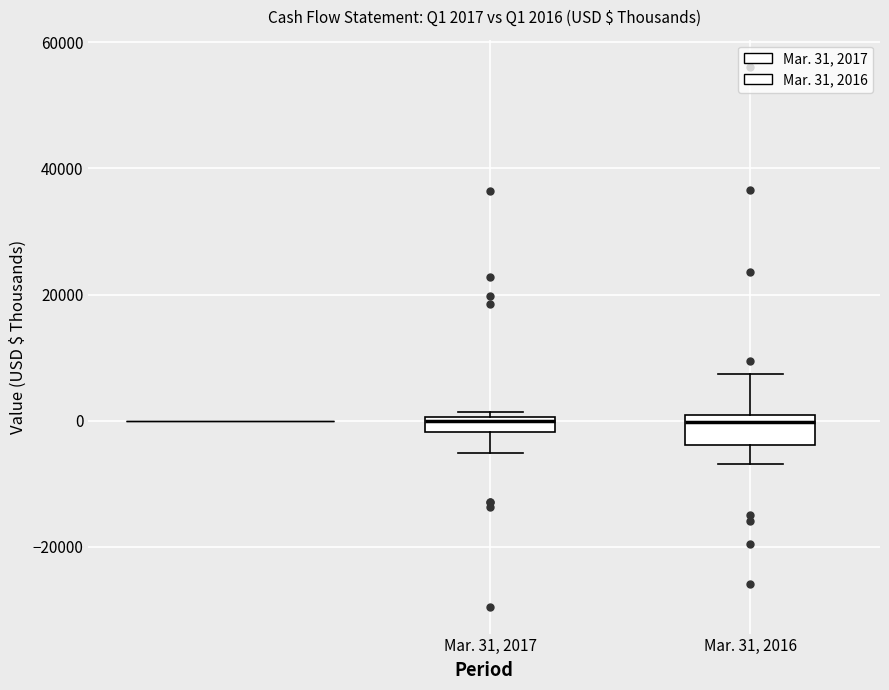

Which box is the tallest, from its lower edge to its upper edge?

Mar. 31, 2016